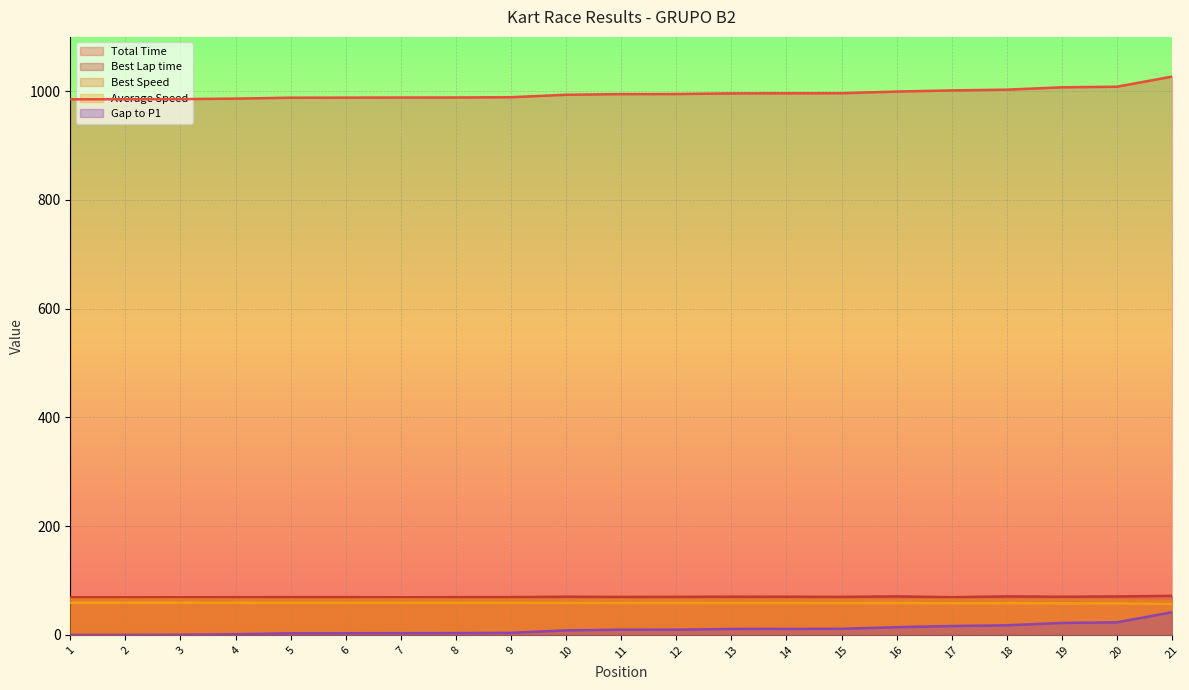

Is the value of Best Lap time at 11 greater than the value of Gap to P1 at 10?

Yes